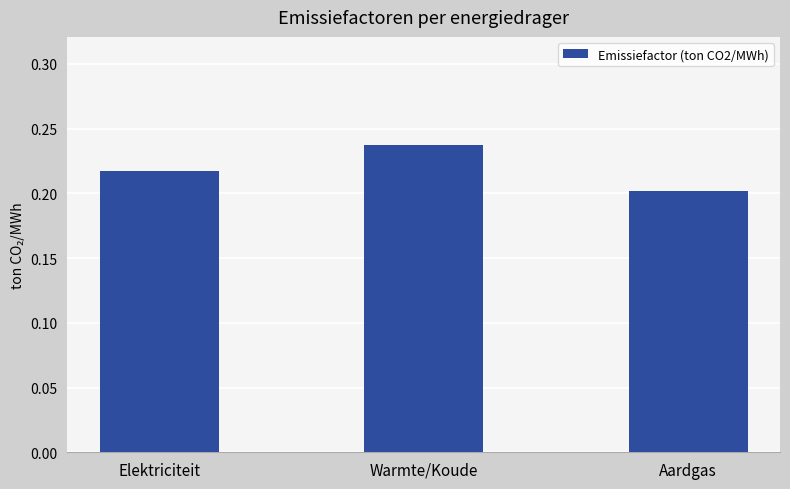

Count the number of categories in the chart.

3